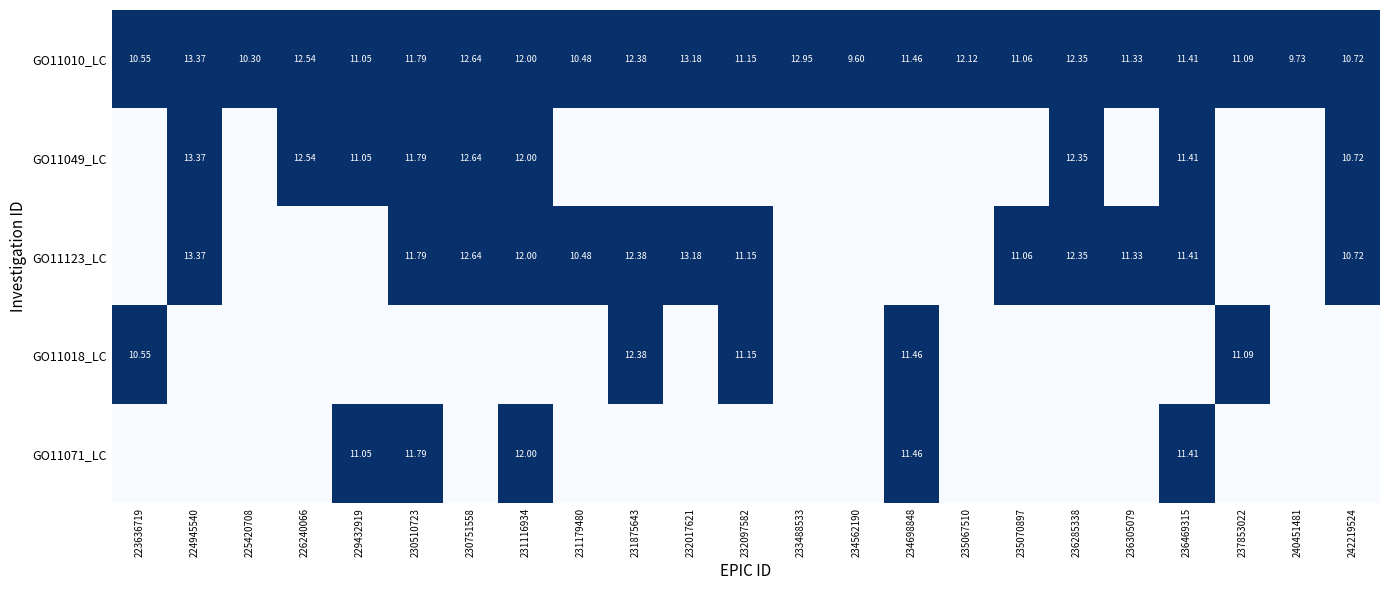

What is the maximum value shown in the chart?

1